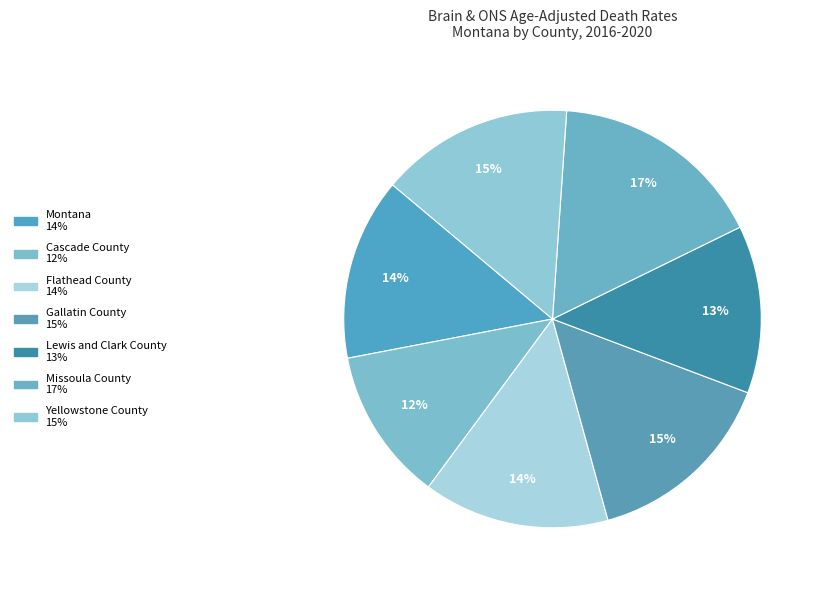

Which has a higher value, Gallatin County or Flathead County?

Gallatin County